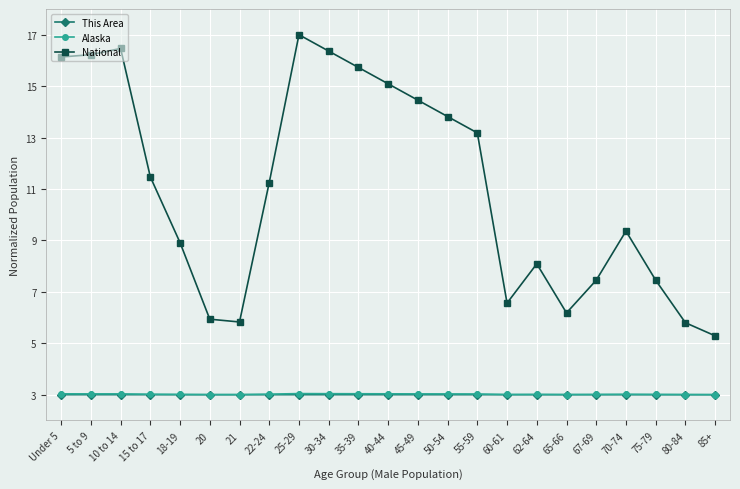

What is the label of the 14th point from the left?

50-54